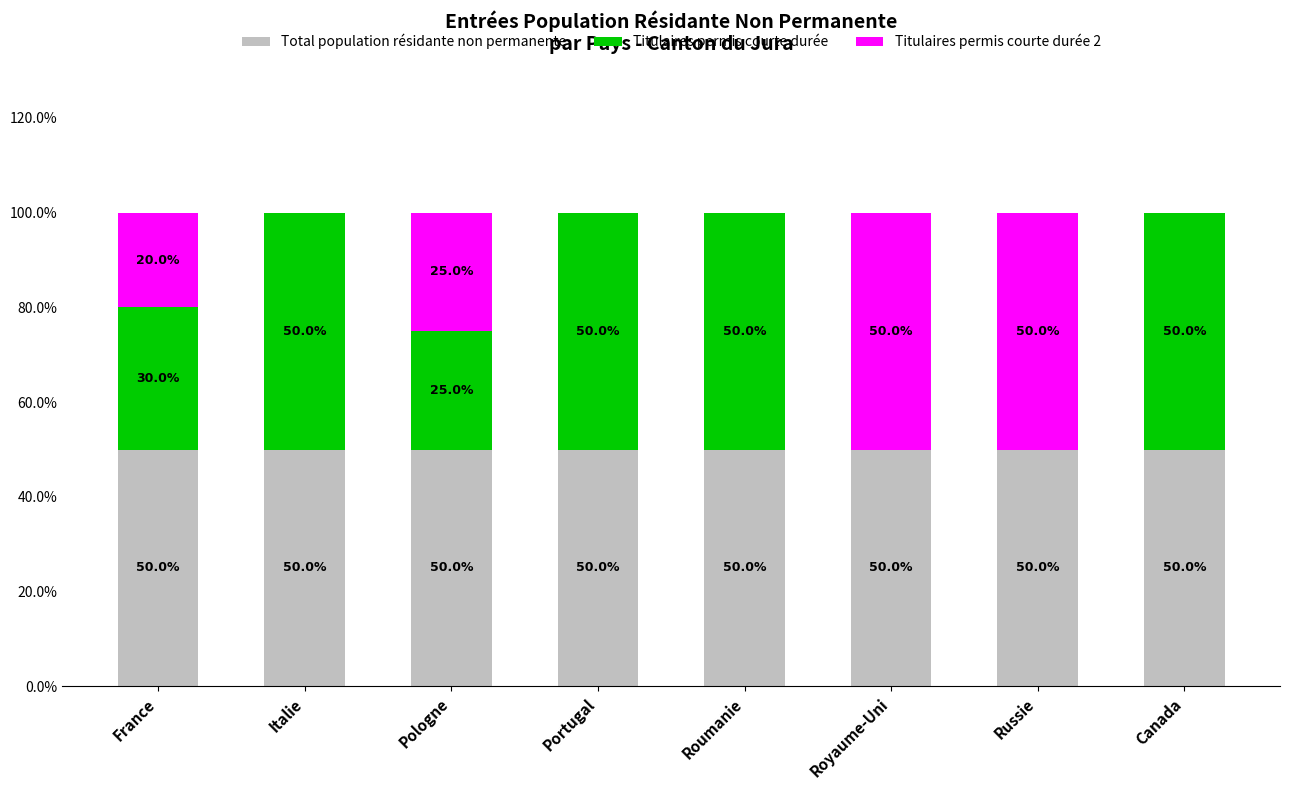

Is it true that Total population résidante non permanente equals 50 at Royaume-Uni?

True